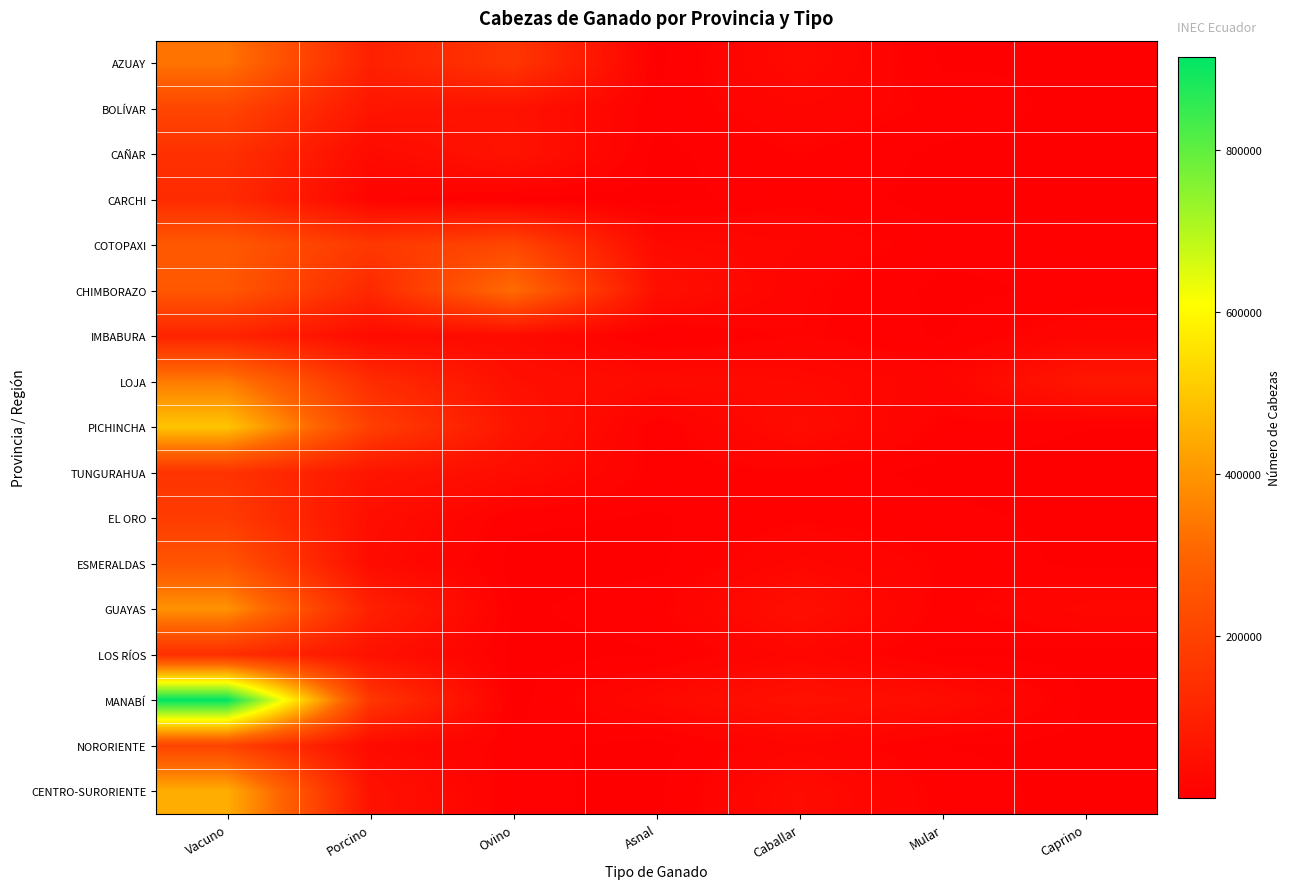

Reading left to right, list all the values displayed in this chart.

AZUAY: Vacuno=334913	Porcino=98467	Ovino=162745	Asnal=1430	Caballar=31787	Mular=2352	Caprino=3519
BOLÍVAR: Vacuno=210861	Porcino=66092	Ovino=55848	Asnal=4796	Caballar=19385	Mular=9019	Caprino=496
CAÑAR: Vacuno=145590	Porcino=32697	Ovino=58796	Asnal=1199	Caballar=11338	Mular=1806	Caprino=184
CARCHI: Vacuno=129268	Porcino=13873	Ovino=1791	Asnal=70	Caballar=9172	Mular=67	Caprino=83
COTOPAXI: Vacuno=266343	Porcino=168301	Ovino=211548	Asnal=29491	Caballar=20047	Mular=6139	Caprino=8107
CHIMBORAZO: Vacuno=262103	Porcino=121632	Ovino=320228	Asnal=48489	Caballar=13608	Mular=1446	Caprino=5370
IMBABURA: Vacuno=108507	Porcino=34318	Ovino=34129	Asnal=1845	Caballar=12513	Mular=2553	Caprino=19718
LOJA: Vacuno=347948	Porcino=134286	Ovino=47793	Asnal=33009	Caballar=29123	Mular=15992	Caprino=69938
PICHINCHA: Vacuno=493338	Porcino=189744	Ovino=62940	Asnal=5092	Caballar=36448	Mular=9136	Caprino=3812
TUNGURAHUA: Vacuno=154178	Porcino=64250	Ovino=38342	Asnal=8131	Caballar=9689	Mular=616	Caprino=262
EL ORO: Vacuno=178626	Porcino=44494	Ovino=5368	Asnal=2773	Caballar=9657	Mular=6029	Caprino=853
ESMERALDAS: Vacuno=255089	Porcino=35685	Ovino=772	Asnal=1650	Caballar=21746	Mular=10286	Caprino=1213
GUAYAS: Vacuno=394654	Porcino=98942	Ovino=2125	Asnal=8262	Caballar=46612	Mular=7485	Caprino=22803
LOS RÍOS: Vacuno=139427	Porcino=53408	Ovino=777	Asnal=3058	Caballar=21628	Mular=2784	Caprino=479
MANABÍ: Vacuno=914511	Porcino=164898	Ovino=177	Asnal=28511	Caballar=53046	Mular=38574	Caprino=2652
NORORIENTE: Vacuno=202190	Porcino=33198	Ovino=5823	Asnal=337	Caballar=18675	Mular=3508	Caprino=1061
CENTRO-SURORIENTE: Vacuno=447831	Porcino=55232	Ovino=5120	Asnal=1803	Caballar=35378	Mular=7827	Caprino=390